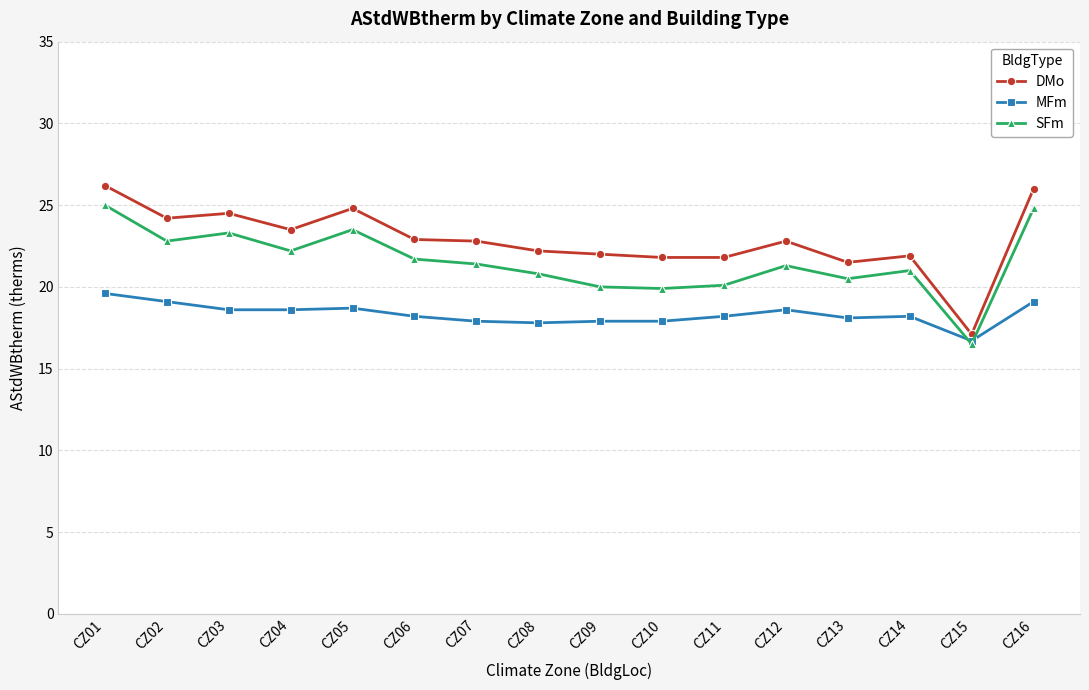

What is the value of the DMo point at the 14th from the left?

21.9